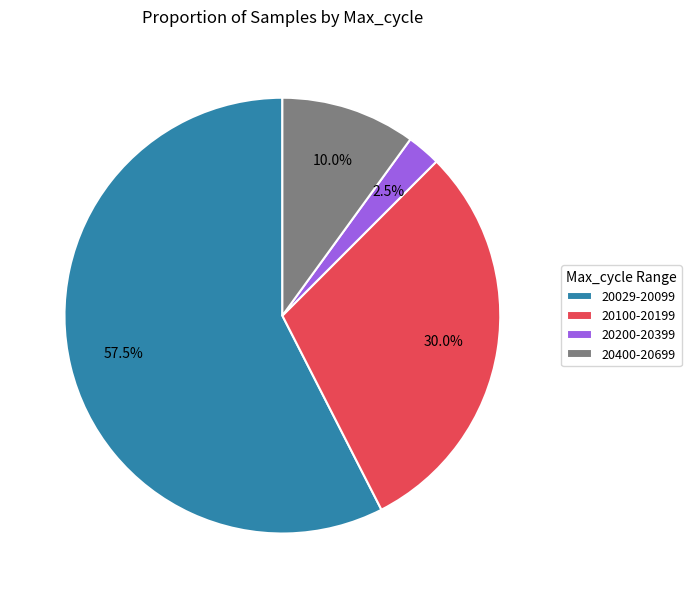

Rank the categories by value from lowest to highest.

20200-20399, 20400-20699, 20100-20199, 20029-20099